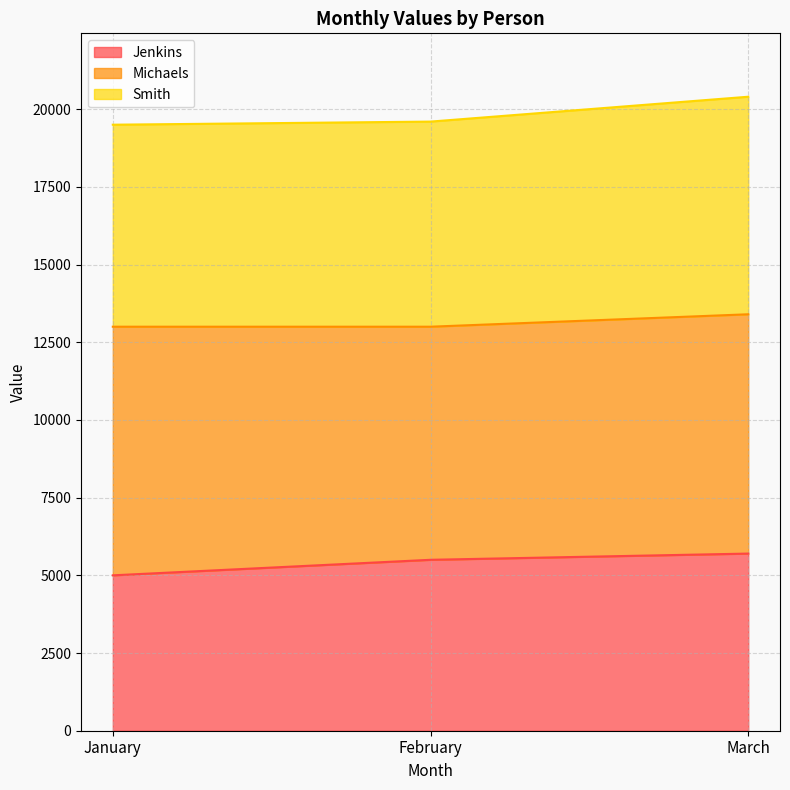

At which category is the sum across all series the highest?

March